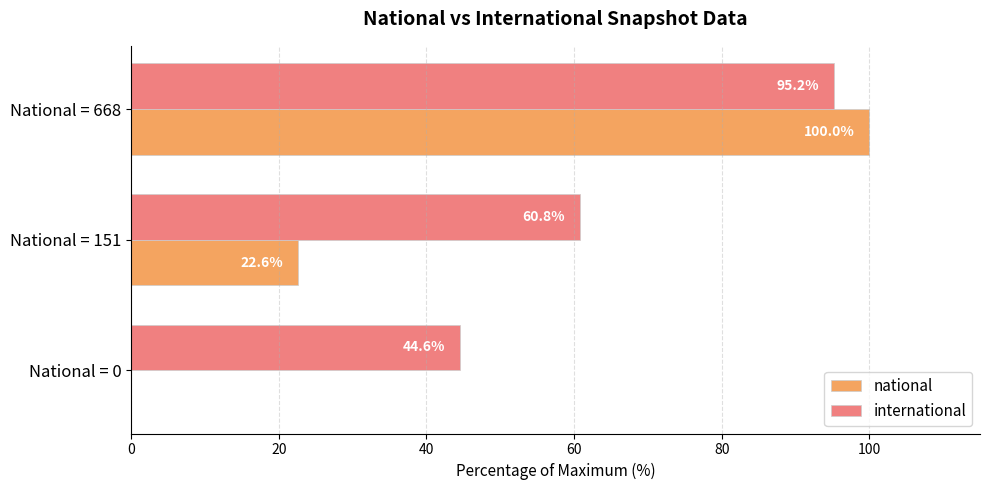

The international series shows 95.2 at National = 668. True or false?

True